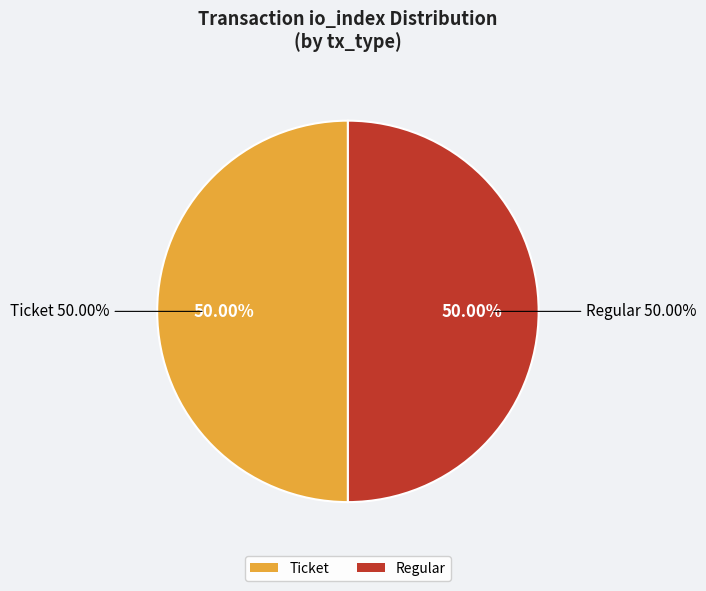

Which category accounts for the majority?

Regular (io_index=11)